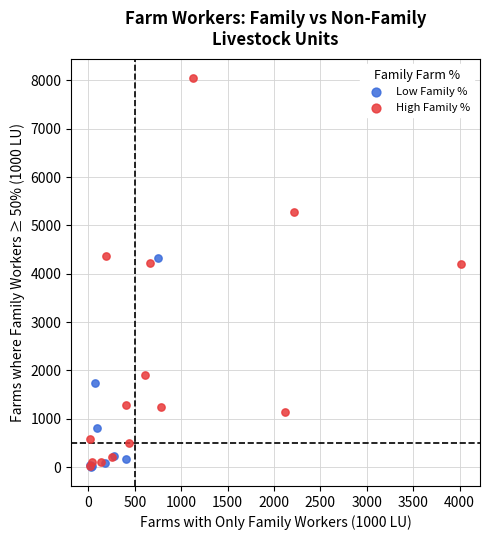

Which series has the largest Y range (max minus min)?

High Family %